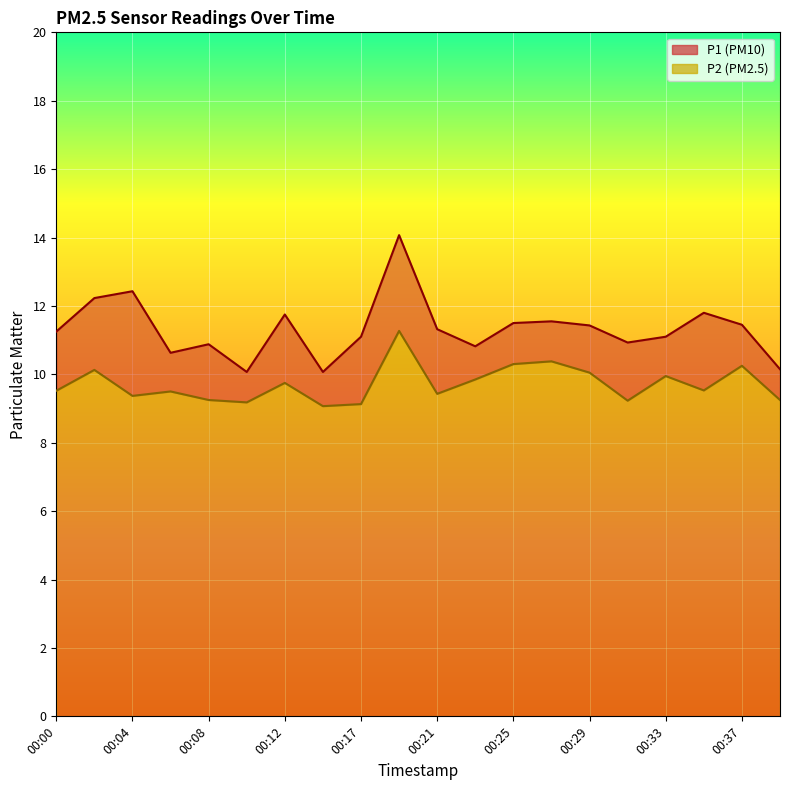

What is the sum of all P1 values?

226.5